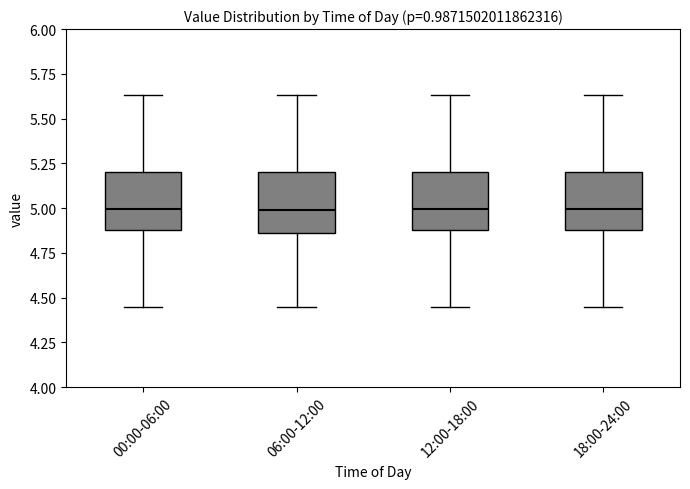

Where is the lower edge of the box for 12:00-18:00 on the y-axis? The values are not printed on the chart, so give them approximately, as read against the axis.

4.90